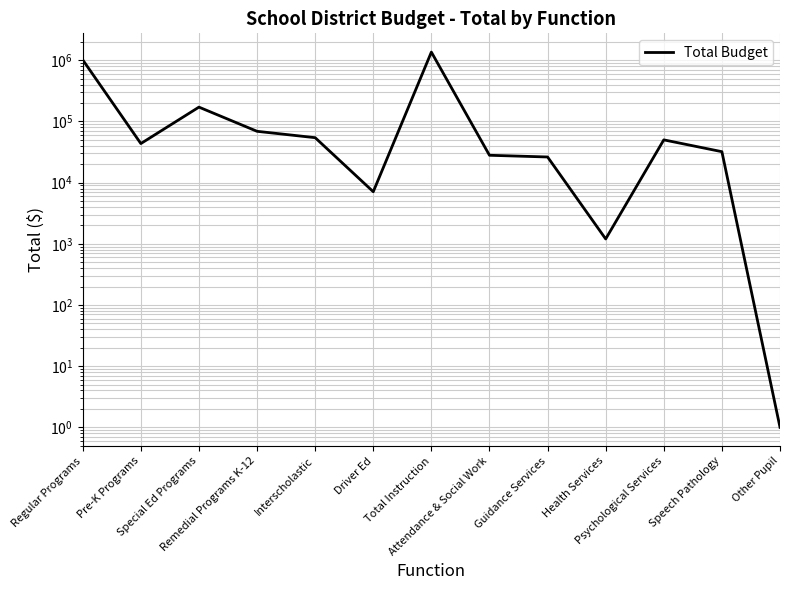

What is the difference between the values at Remedial Programs K-12 and Pre-K Programs?

25500